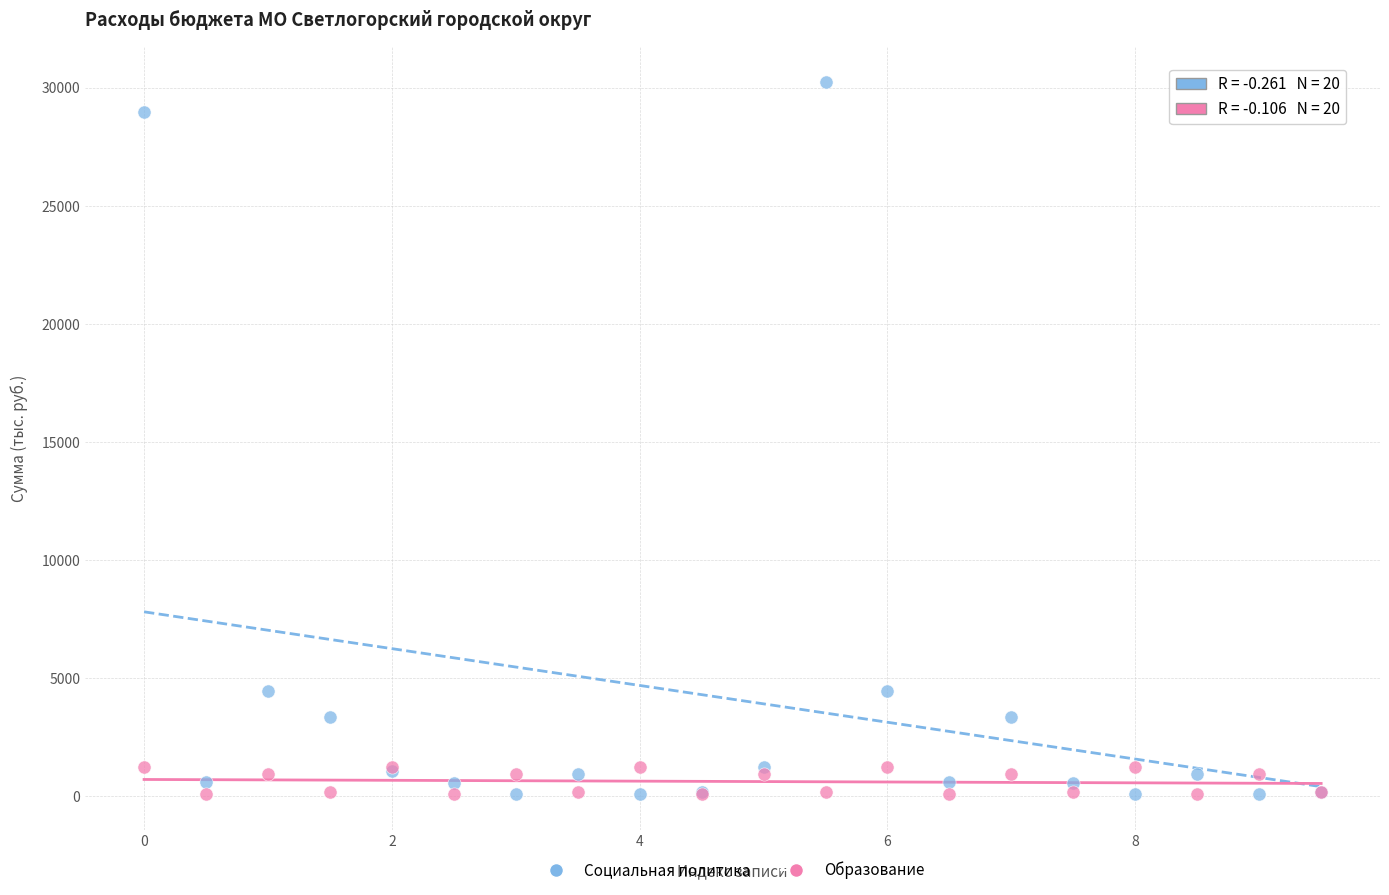

What are all the series names shown in the legend?

Социальная политика, Образование